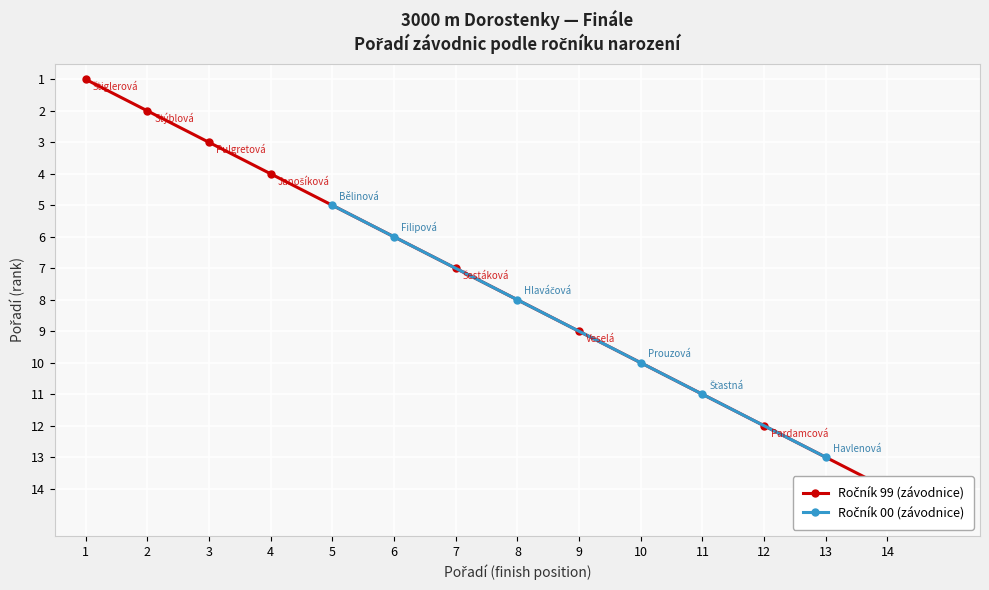

Which category has the lowest value across all series?

5